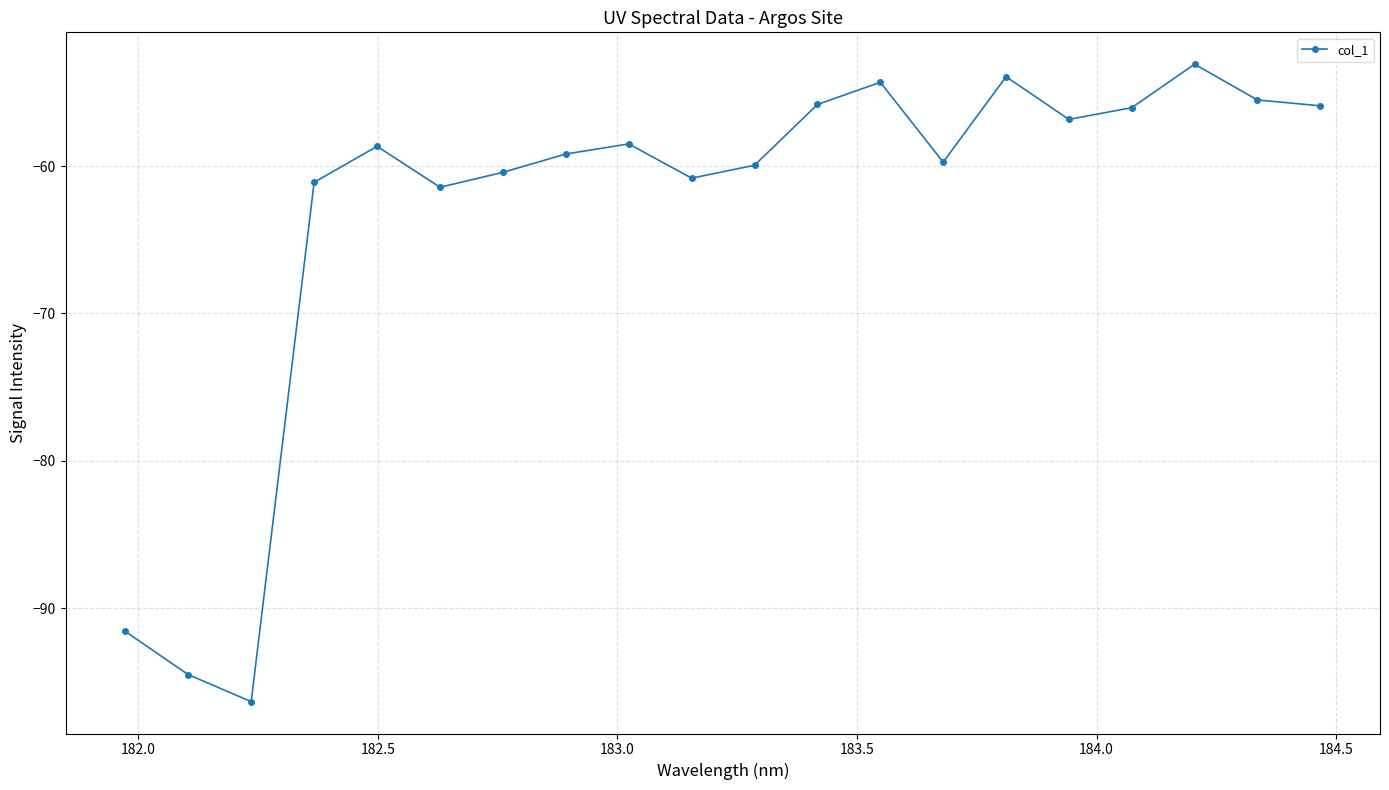

What is the greatest value displayed?

-53.1